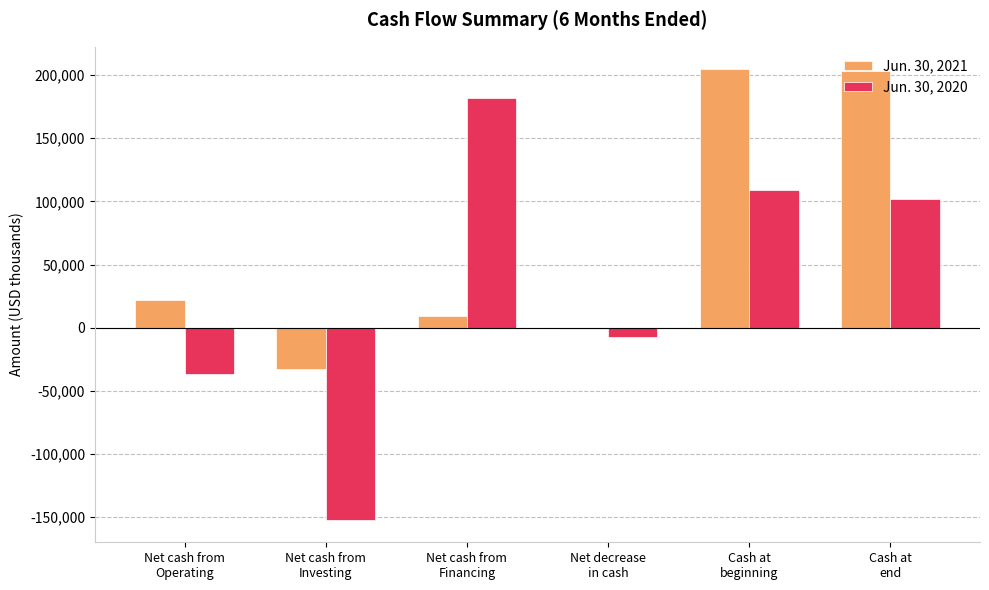

Does the chart contain stacked bars?

No